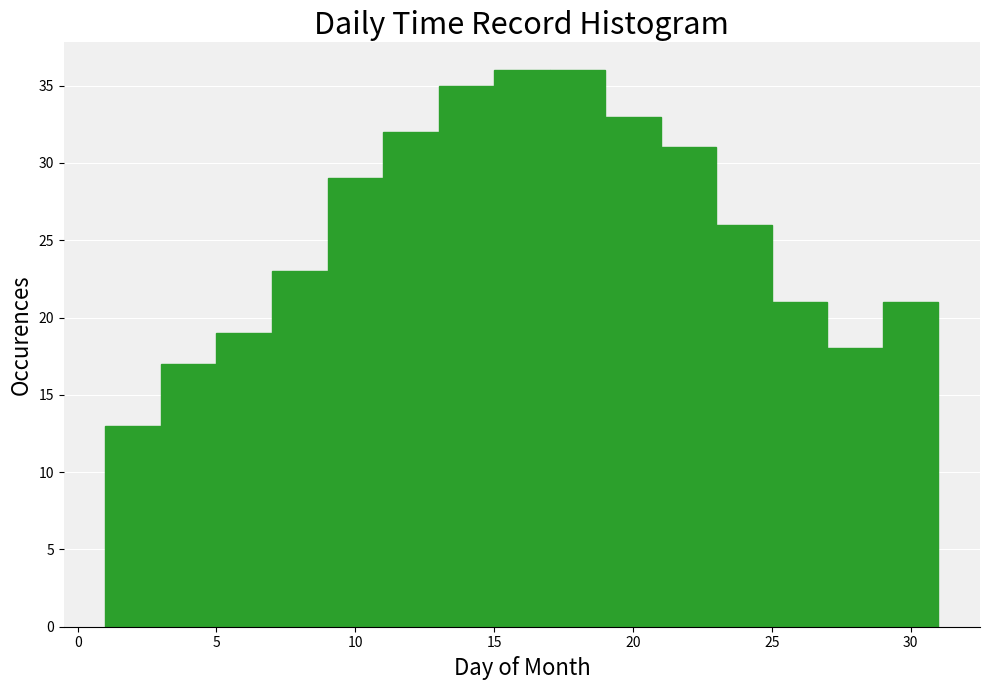

What is the height of the bar covering 3 to 5 on the x-axis? The values are not printed on the chart, so give them approximately, as read against the axis.

17